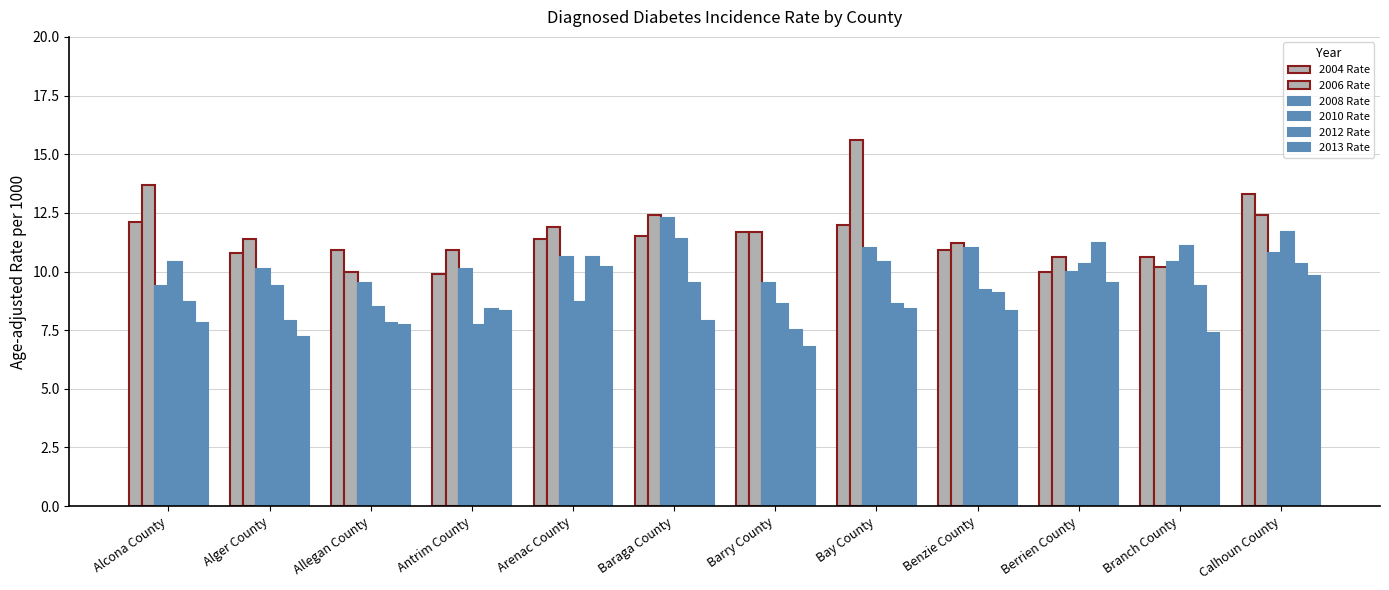

How many bars are there in each group?

6